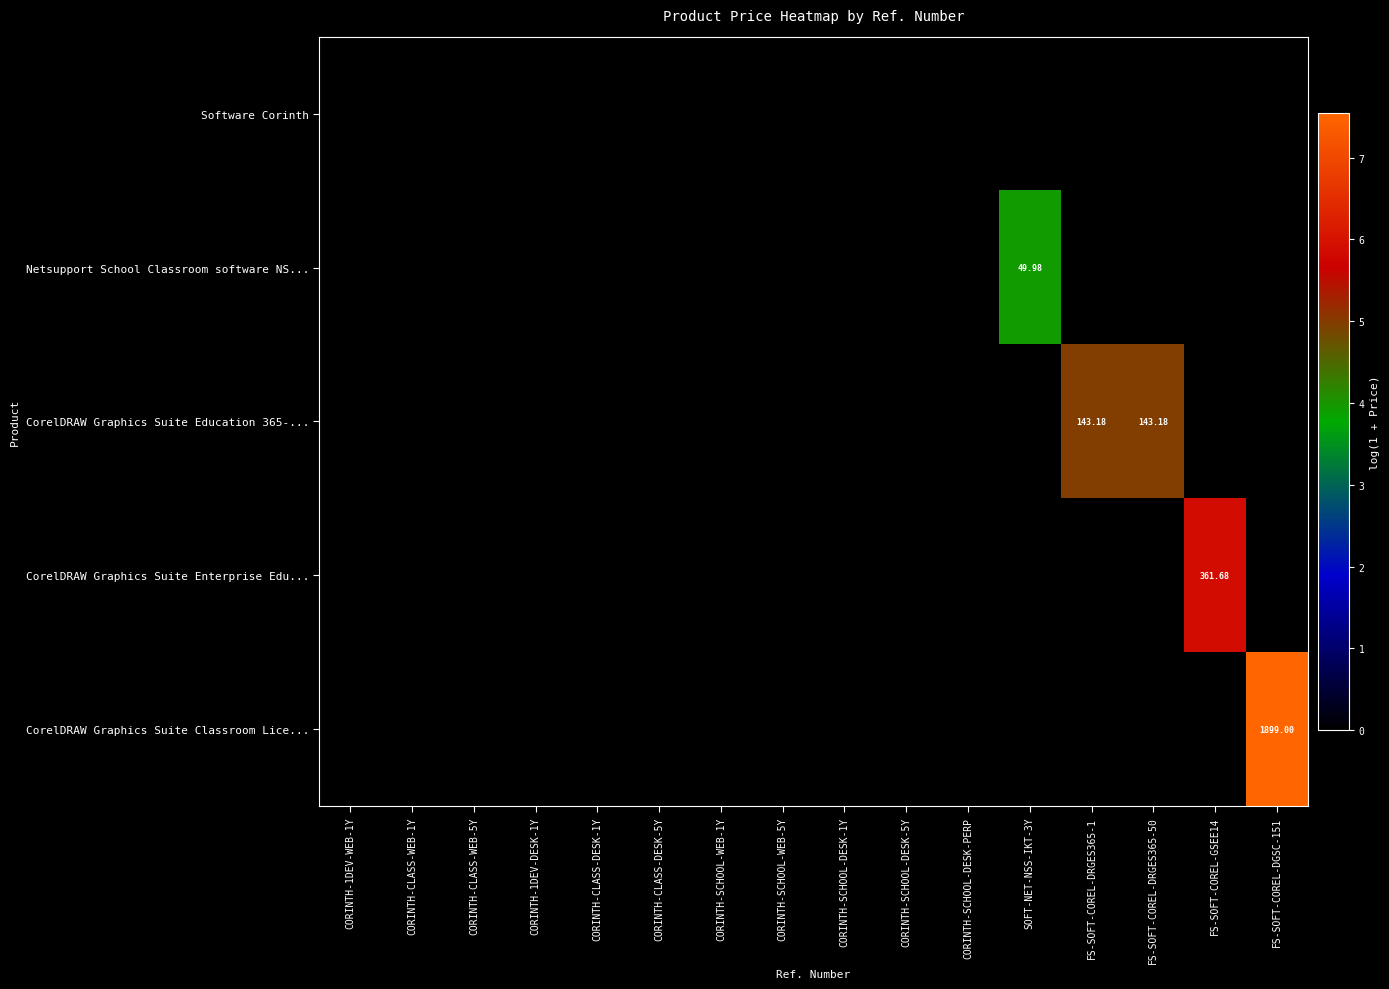

Between CORINTH-CLASS-DESK-1Y and SOFT-NET-NSS-IKT-3Y, which series saw the biggest shift?

Netsupport School Classroom software NS...